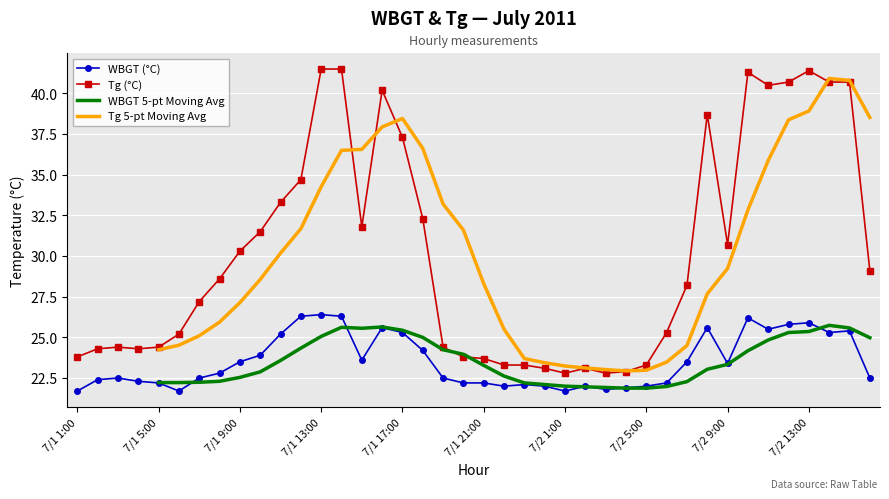

True or false: Tg (°C) and WBGT (°C) intersect in this chart.

False